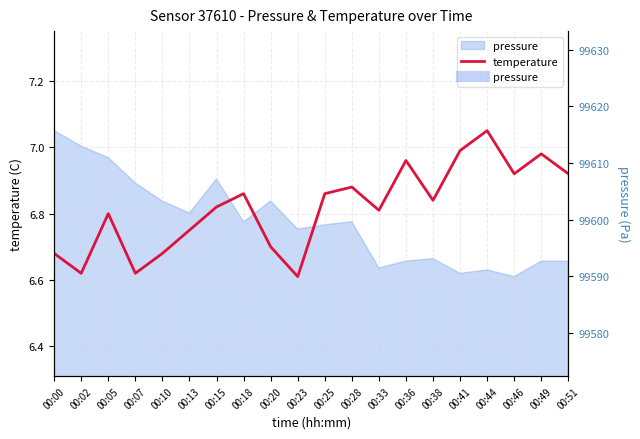

Which category has the lowest value across all series?

00:23